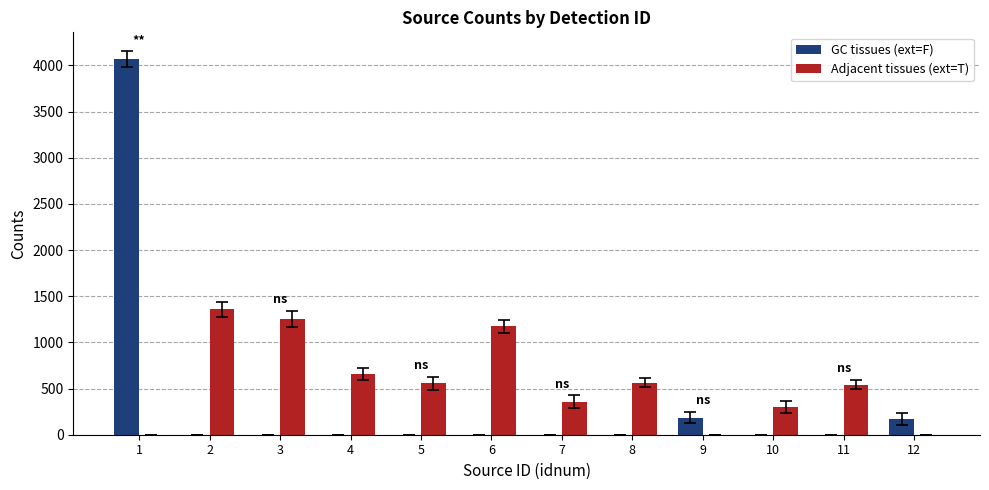

What is the total value across all series at 2?

1358.8